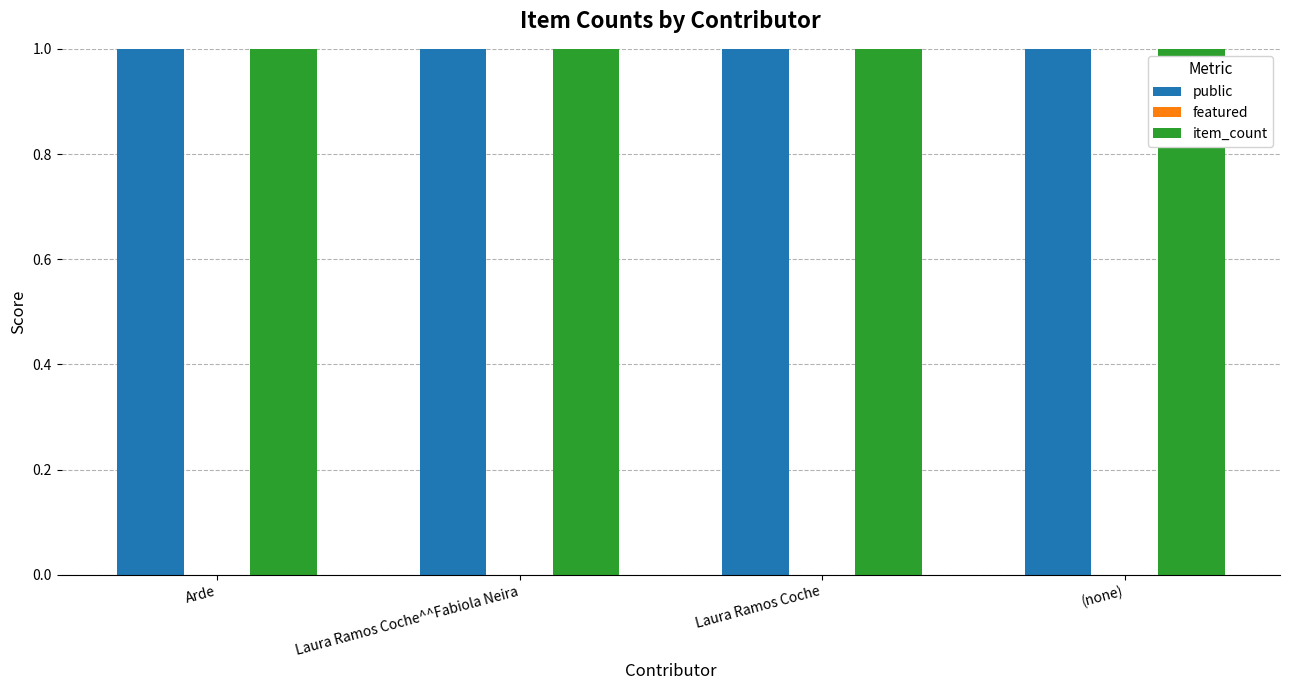

The item_count series shows 9 at Laura Ramos Coche. True or false?

True